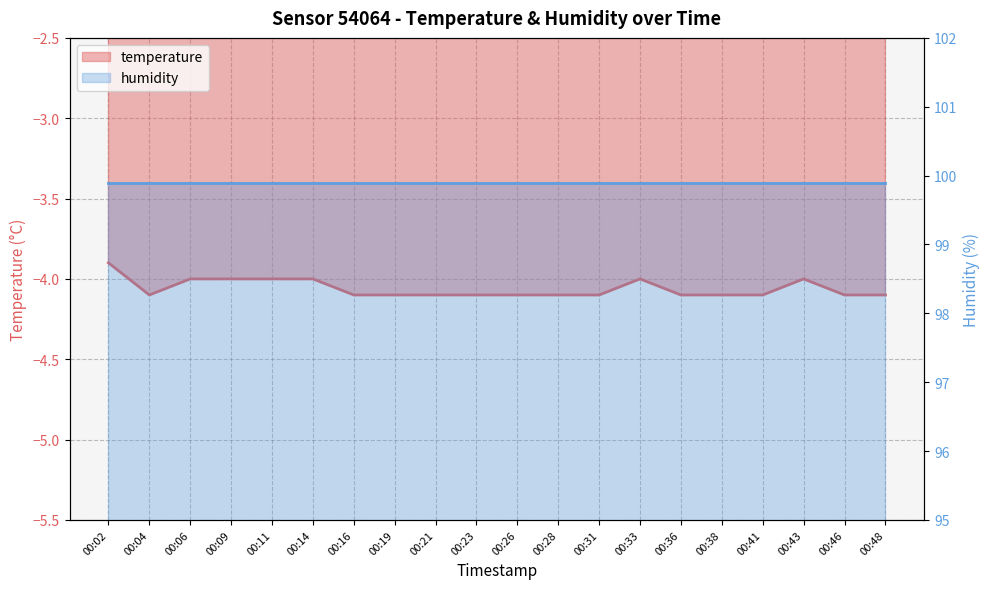

What is the smallest value displayed?

-4.1